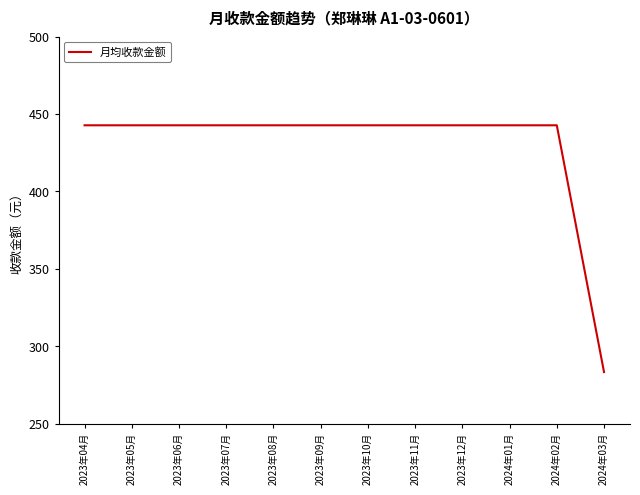

The chart shows a value of 600.1 at 2023年10月. True or false?

False